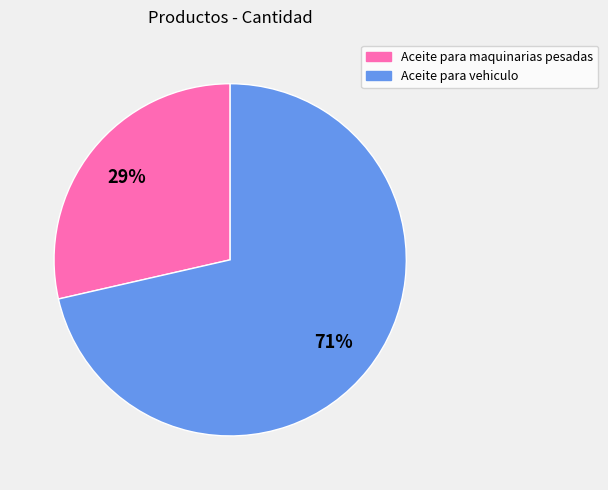

To the nearest percent, what is the combined percentage of Aceite para vehiculo and Aceite para maquinarias pesadas?

100%